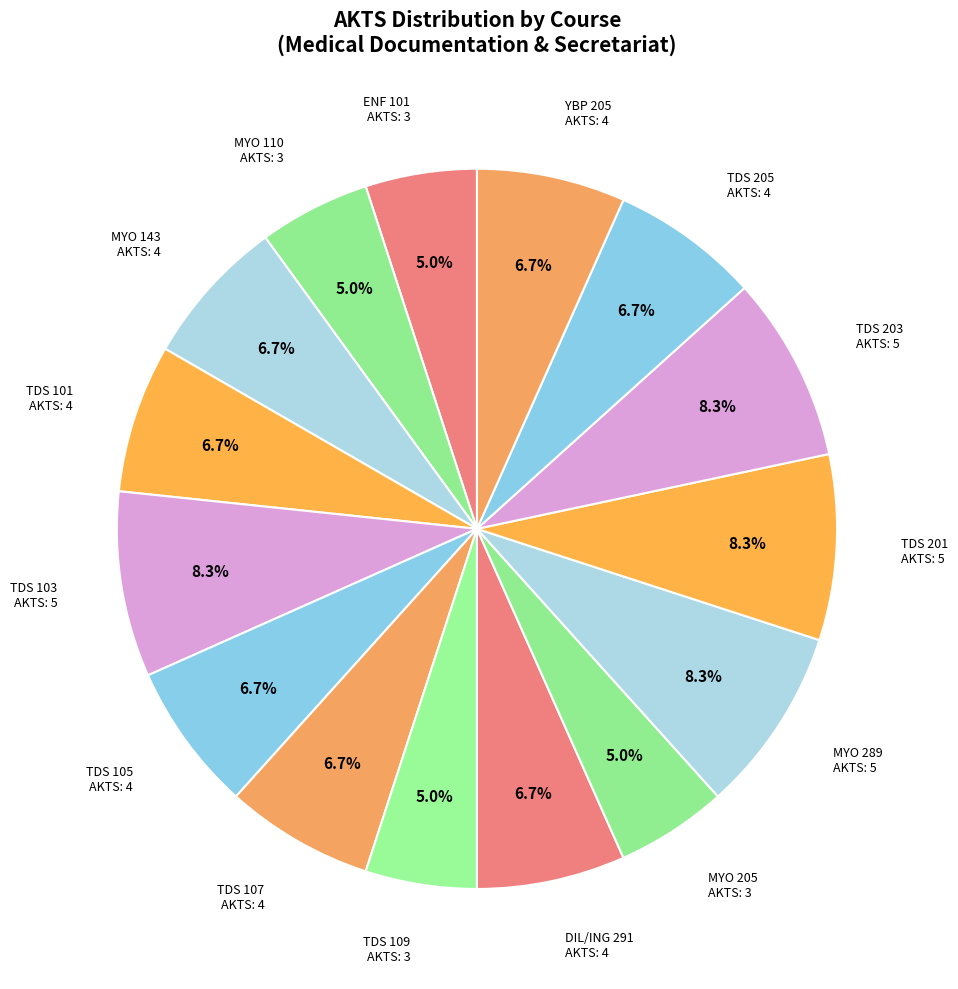

How many slices are in this pie chart?

15